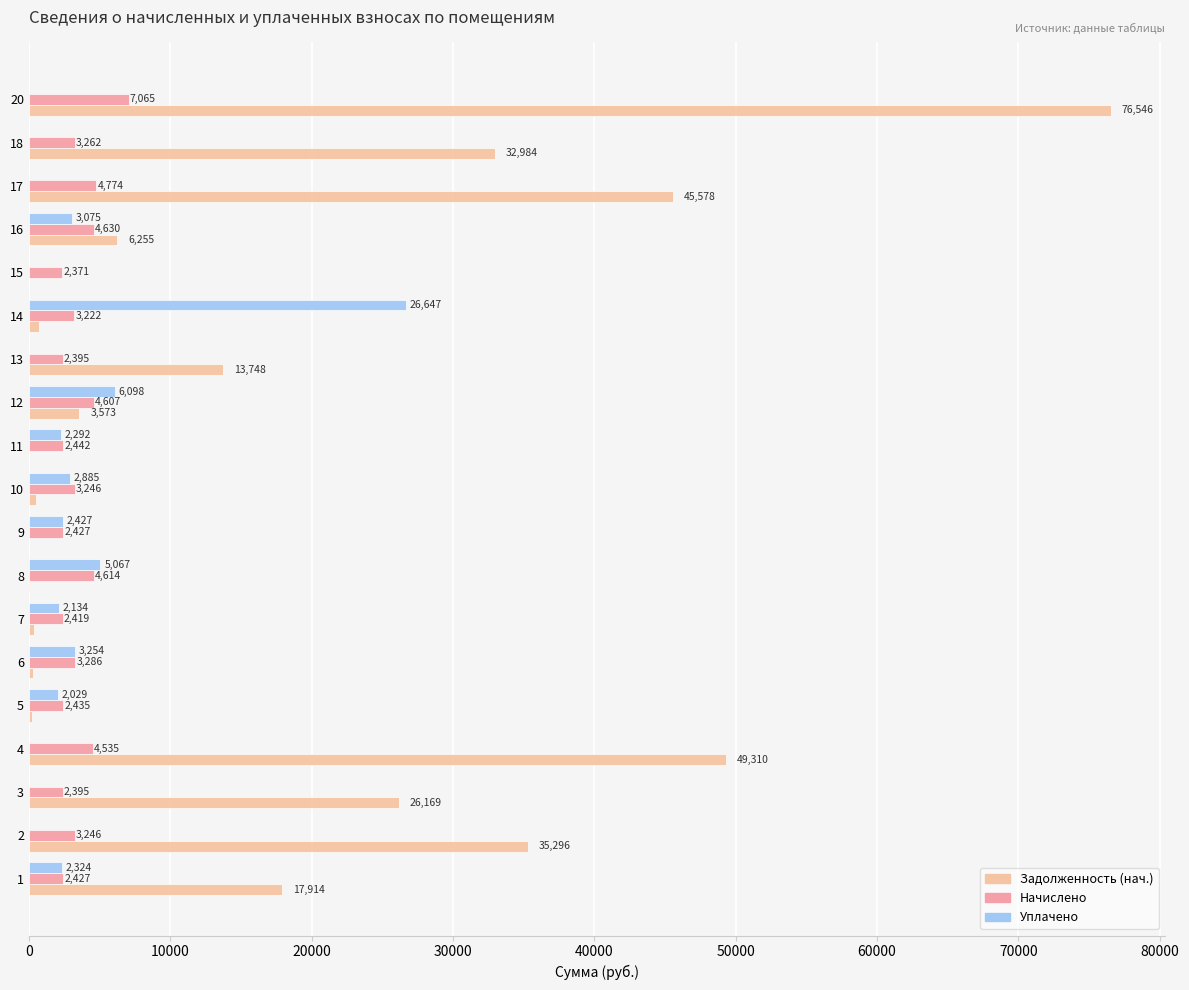

At which category is the sum across all series the highest?

20